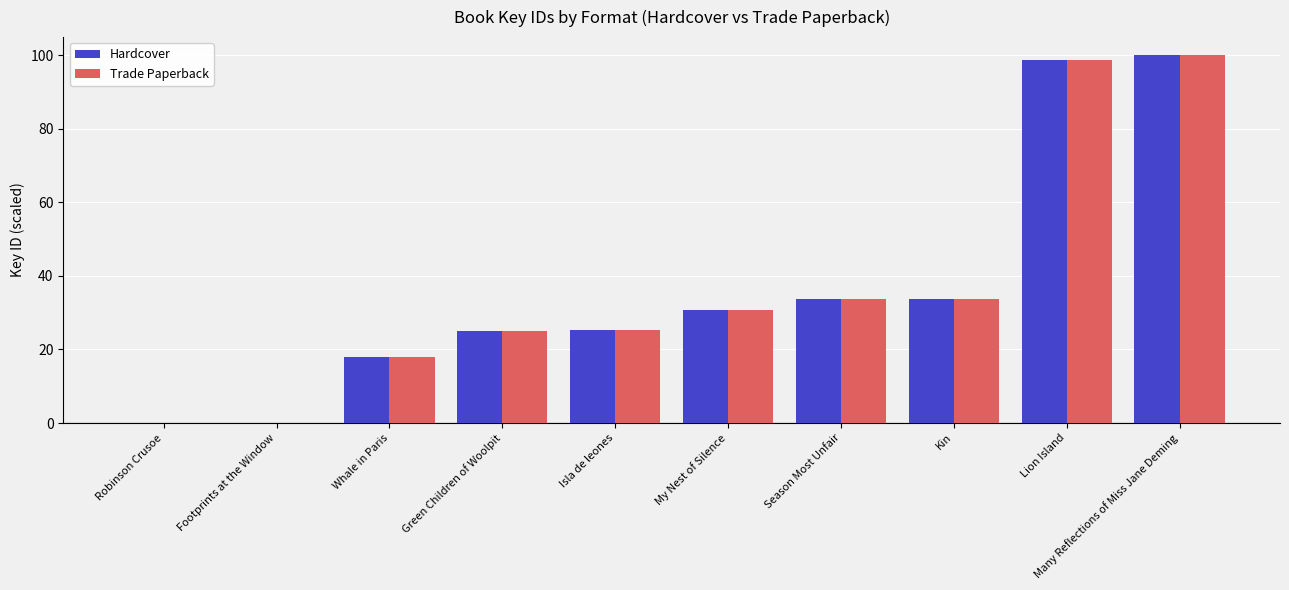

True or false: Hardcover has a value of 141.8 at Many Reflections of Miss Jane Deming.

False